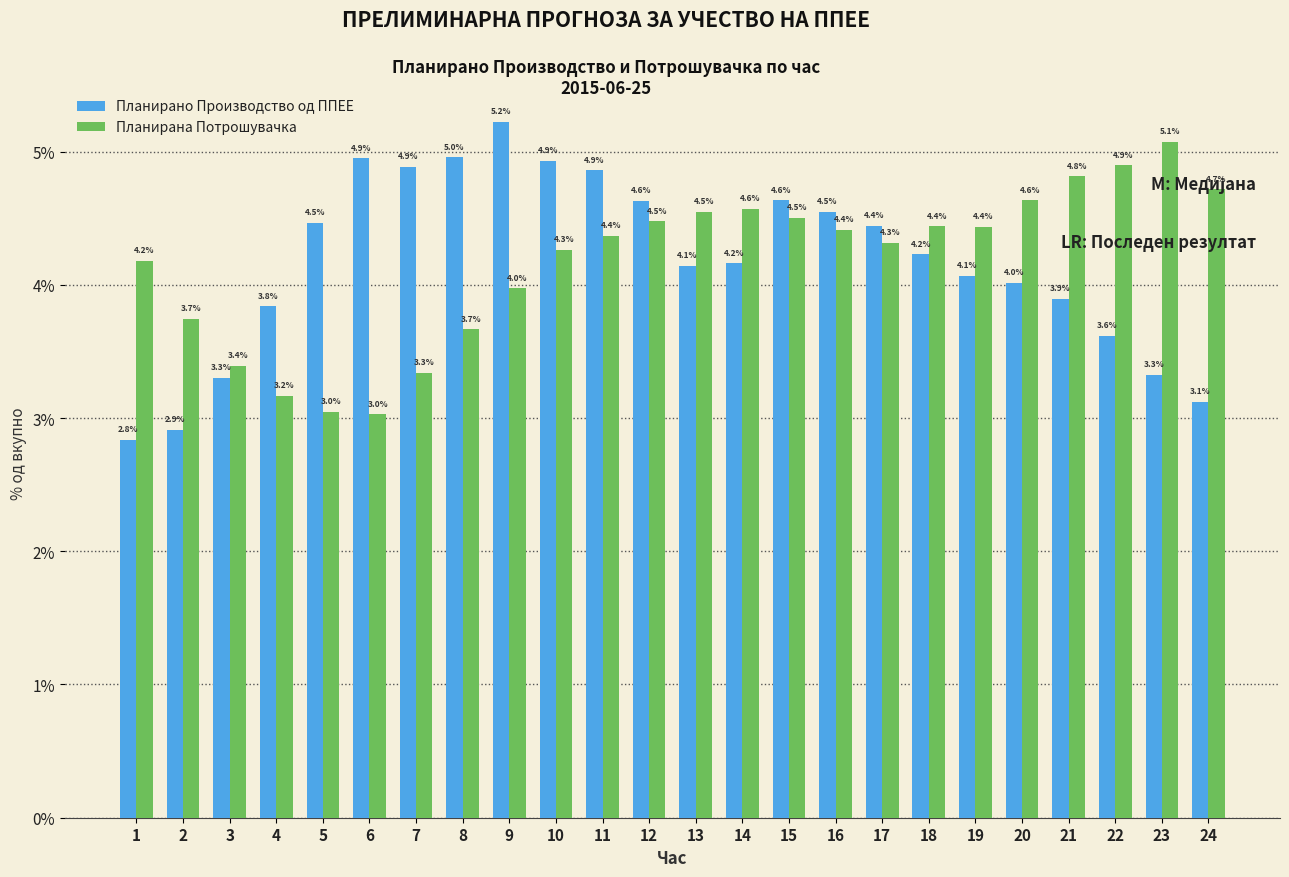

At which category is the sum across all series the highest?

11